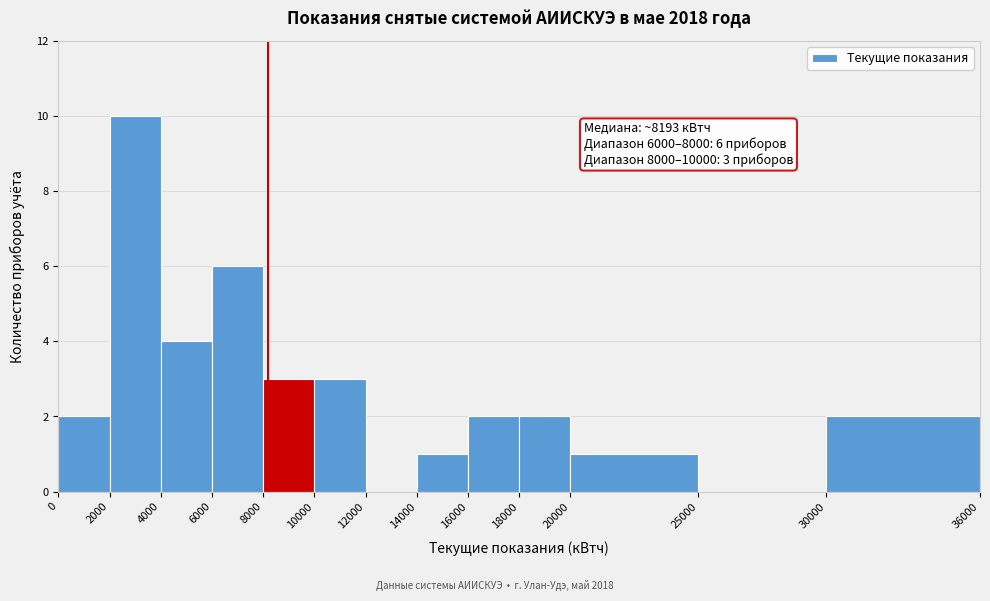

Over which range of the x-axis is the bar tallest?

2000 to 4000